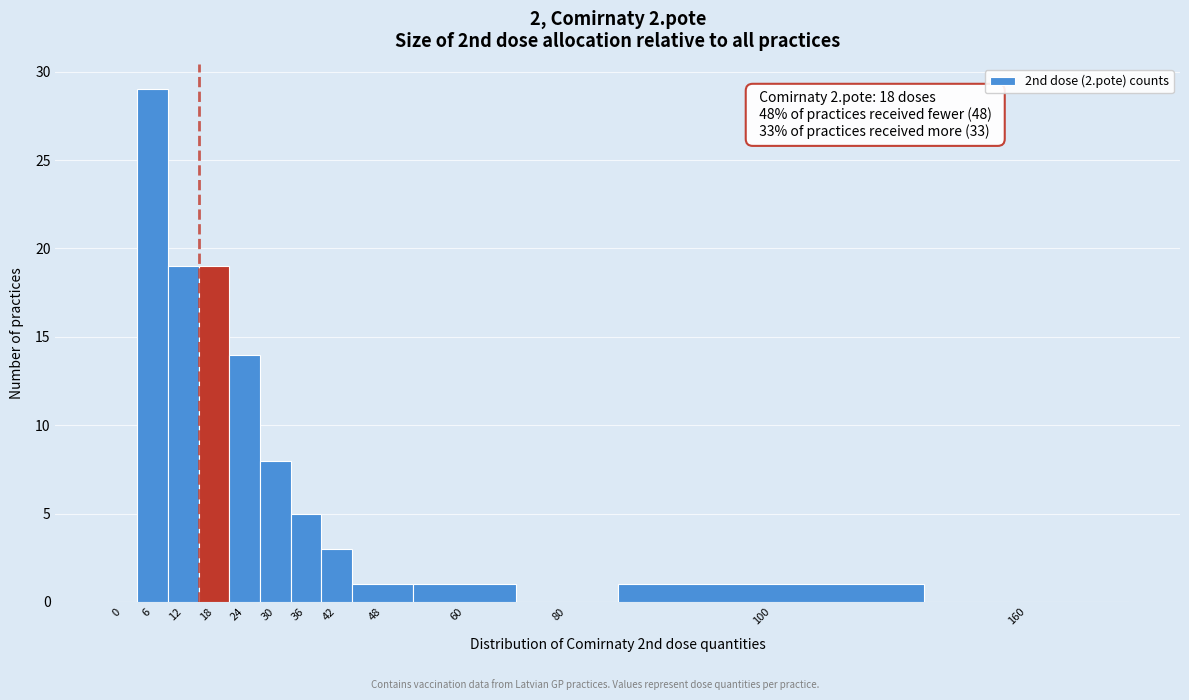

Reading left to right, list all the values displayed in this chart.

0=0	6=29	12=19	18=19	24=14	30=8	36=5	42=3	48=1	60=1	80=0	100=1	160=0